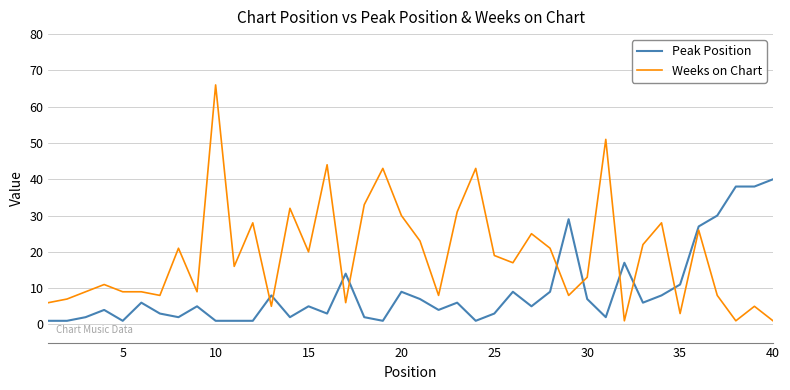

True or false: Weeks on Chart and Peak Position cross at least once.

True